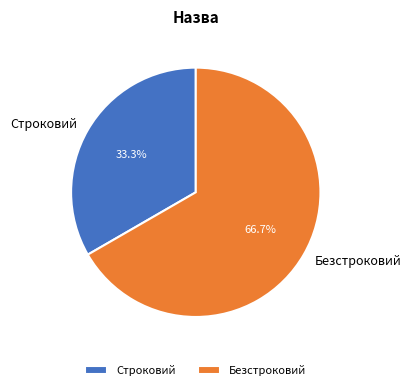

Is Безстроковий the majority of the pie?

Yes